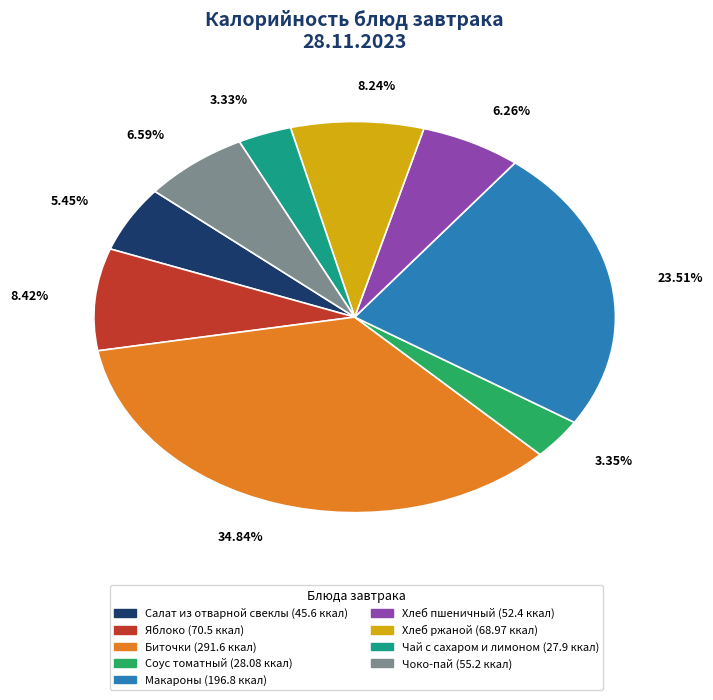

What is the ratio of the value at Яблоко (70.5 ккал) to the value at Чай с сахаром и лимоном (27.9 ккал)?

2.5